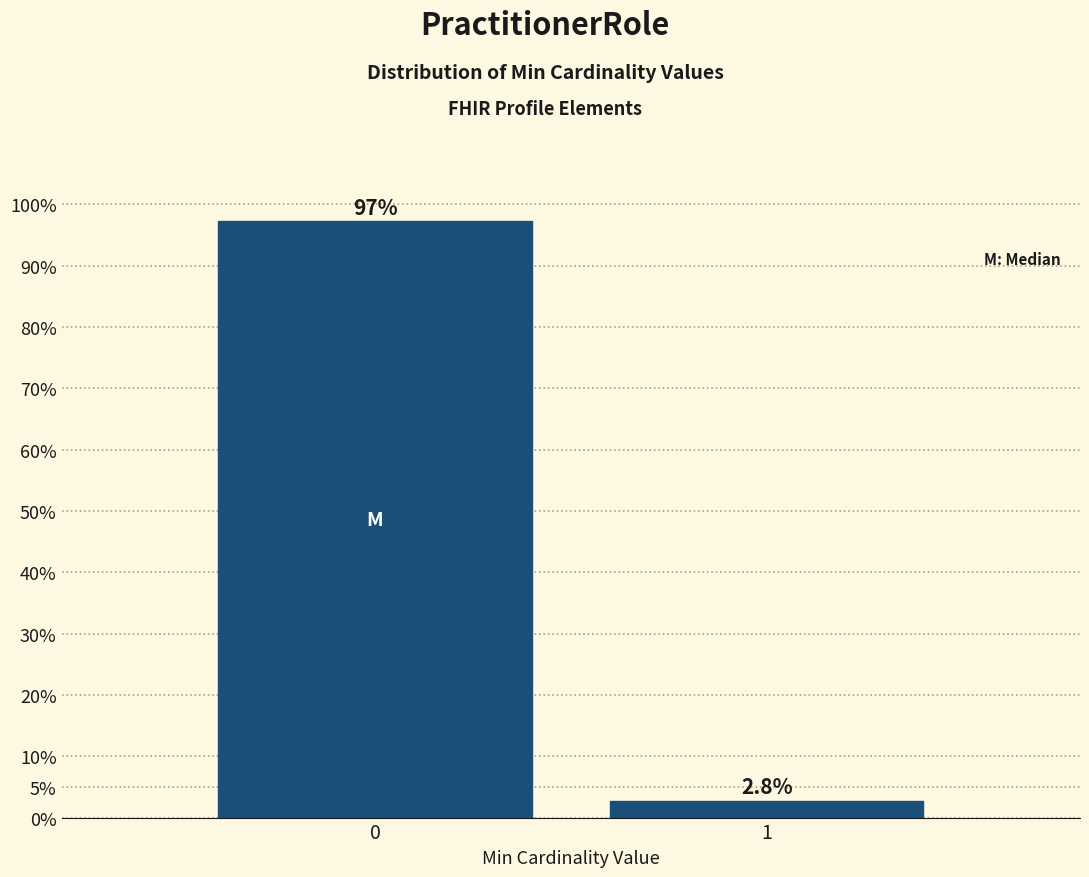

Reading right to left, what are all the values shown in this chart?

1=2.8	0=97.2